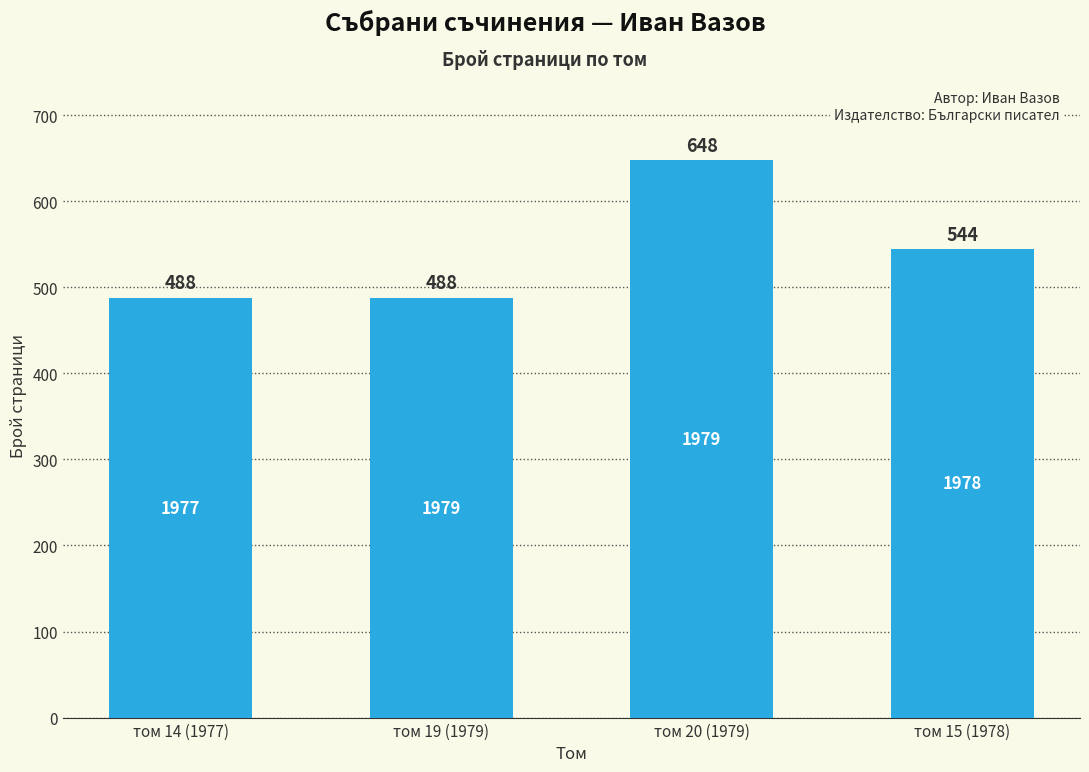

What is the value of the 3rd bar from the left?

648